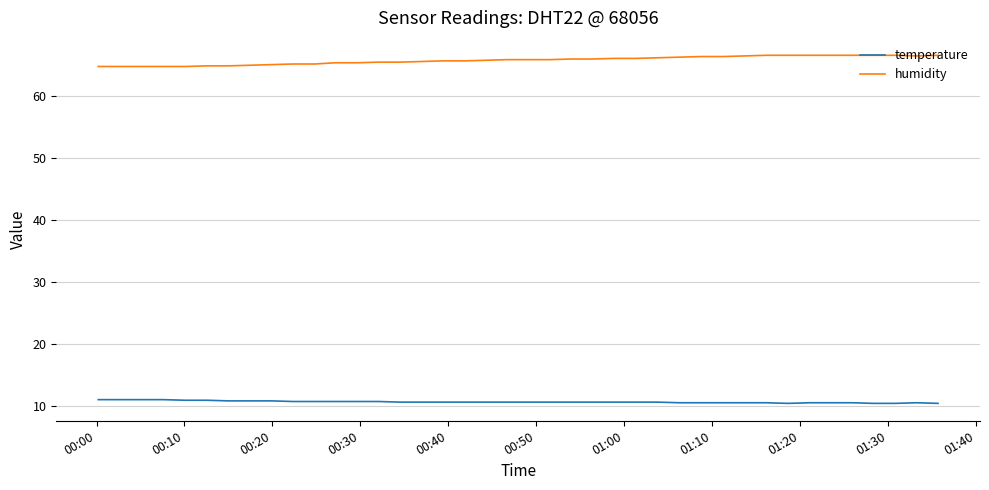

What are all the series names shown in the legend?

temperature, humidity